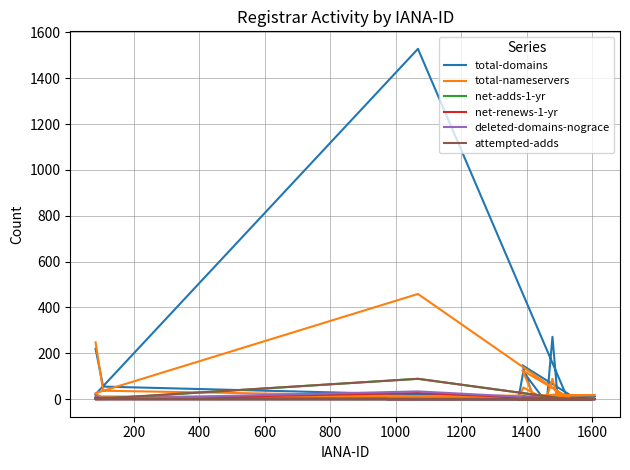

How many interior local peaks does the attempted-adds series have?

5